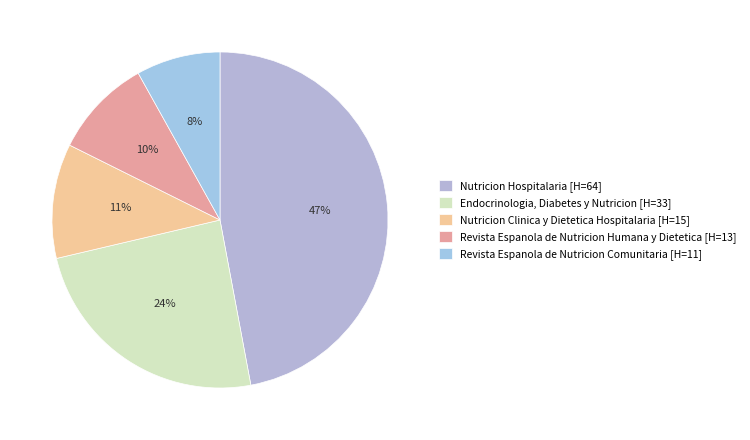

What portion of the pie excludes Nutricion Clinica y Dietetica Hospitalaria [H=15]?

89.0%